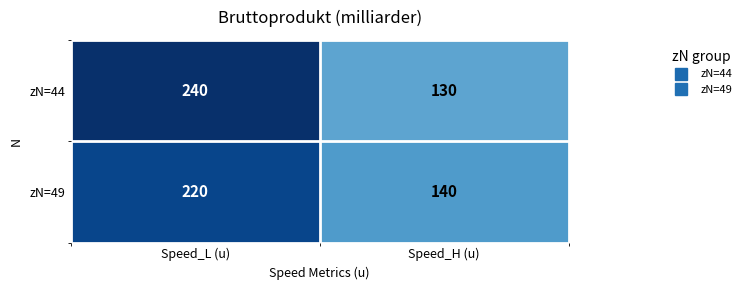

List the labels in order of zN=44 value, smallest first.

Speed_H (u), Speed_L (u)